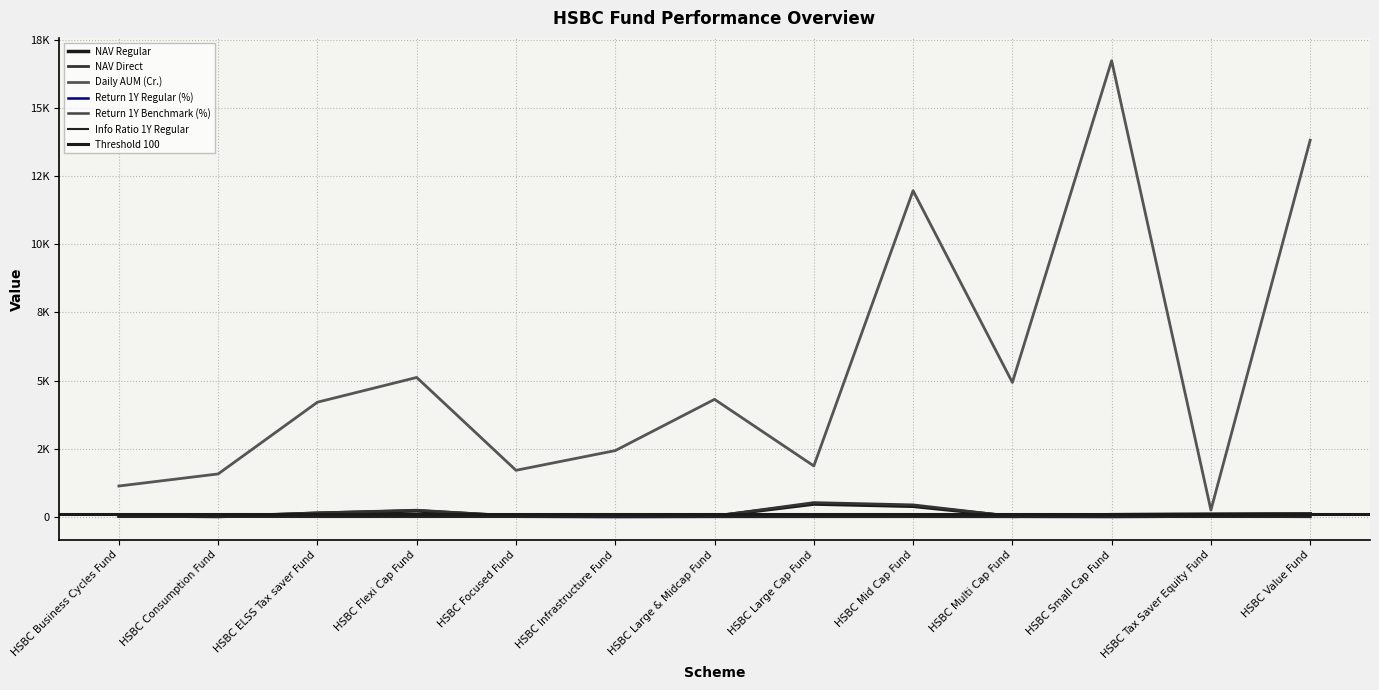

In Return 1Y Benchmark (%), how many points are higher than both neighbors (excluding endpoints)?

2